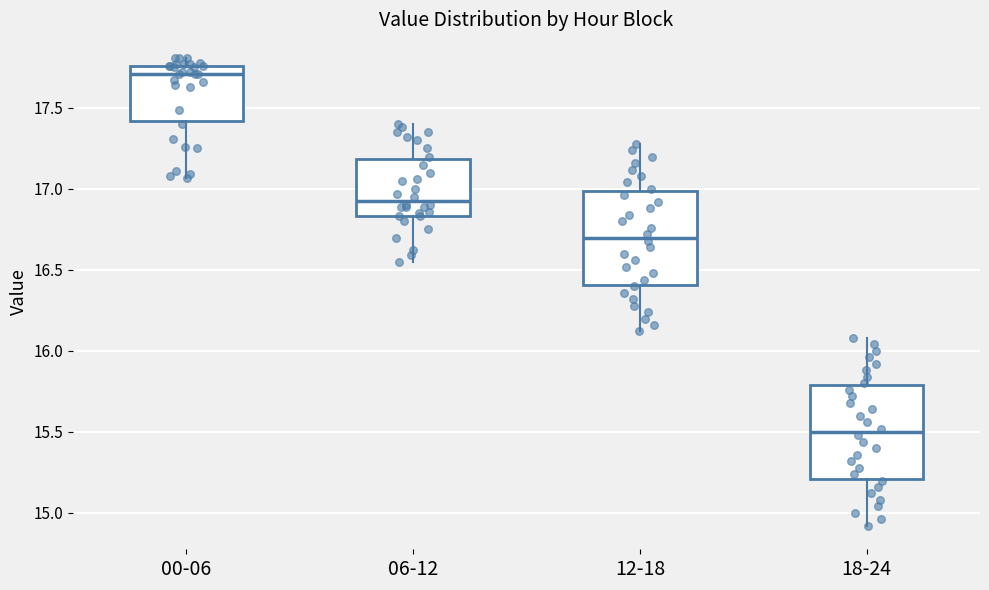

Reading left to right, transcribe this box plot: for each box, give where its median line is, the range the box spans, and where its two whiskers end, as read against the y-axis. The values are not printed on the chart, so give them approximately, as read against the axis.

00-06: median 17.70, box 17.40 to 17.75, whiskers 17.05 to 17.80
06-12: median 16.95, box 16.85 to 17.20, whiskers 16.55 to 17.40
12-18: median 16.70, box 16.40 to 17.00, whiskers 16.10 to 17.30
18-24: median 15.50, box 15.20 to 15.80, whiskers 14.90 to 16.10